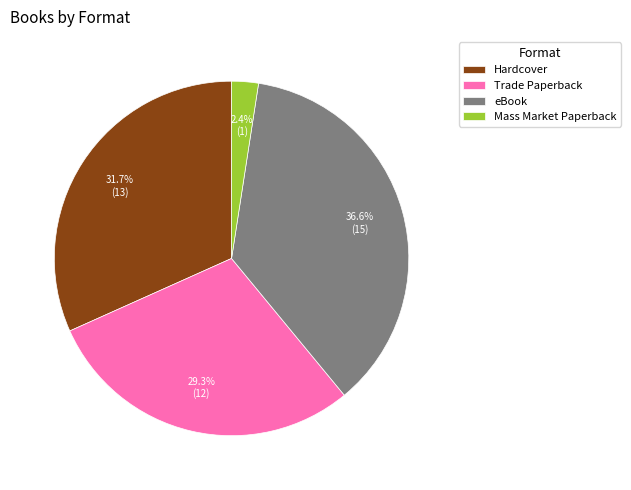

What percentage is NOT represented by Hardcover?

68.3%